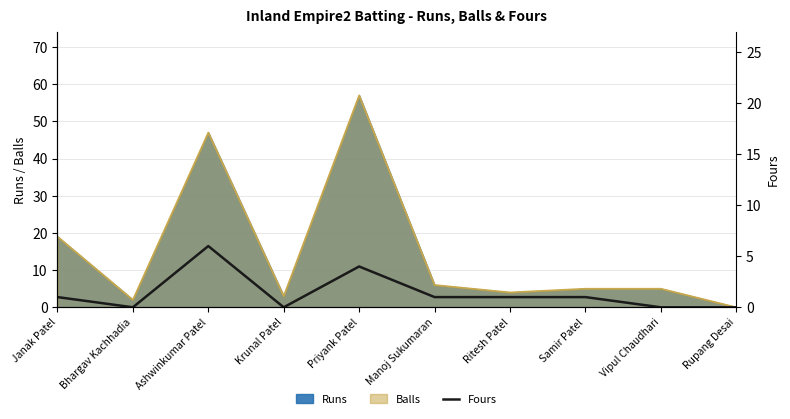

Where is the data nearest to the value 3?

Priyank Patel